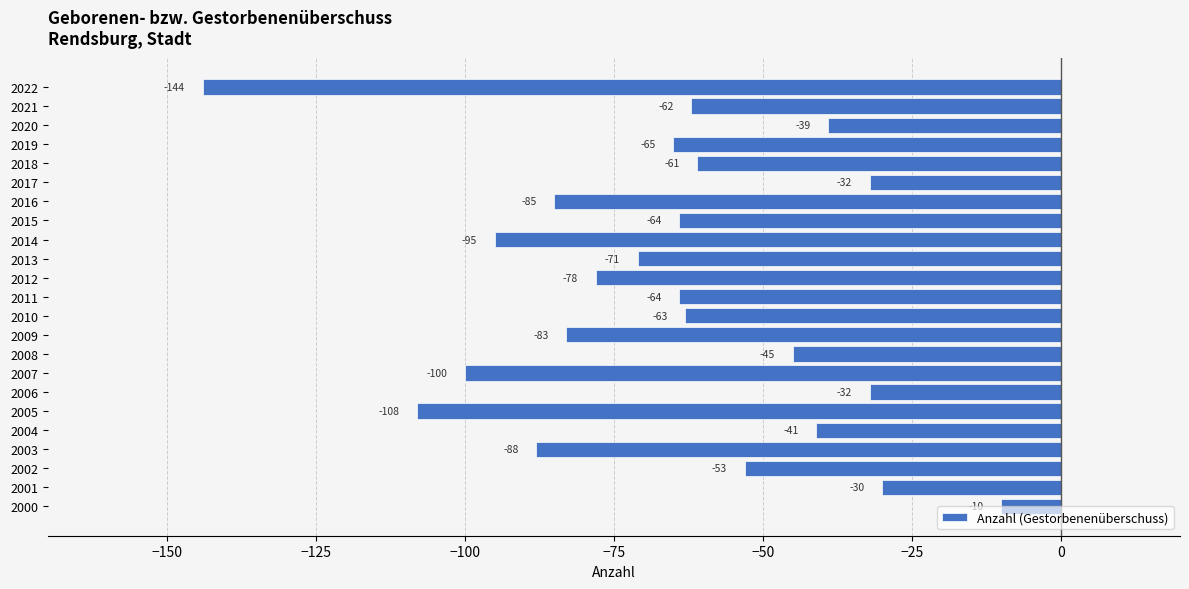

Read the value at 2012, to the nearest 10.

-80